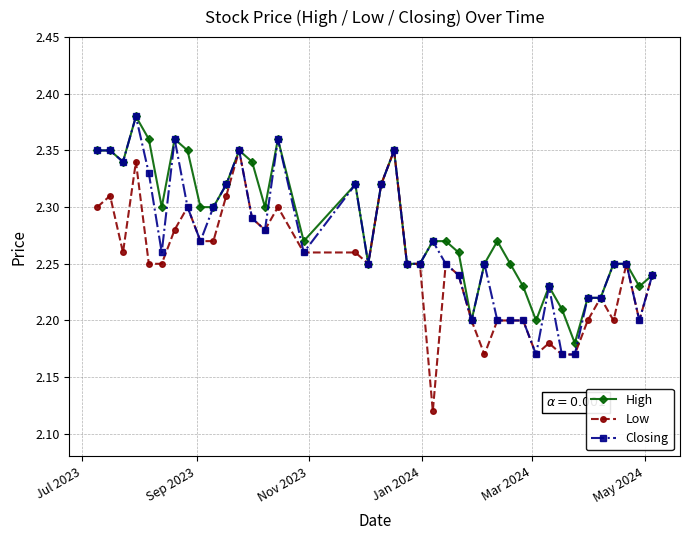

Count the Low values in the range 2 to 3.

40